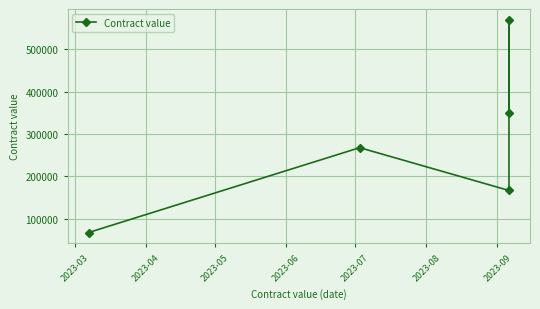

What is the minimum value shown in the chart?

67200